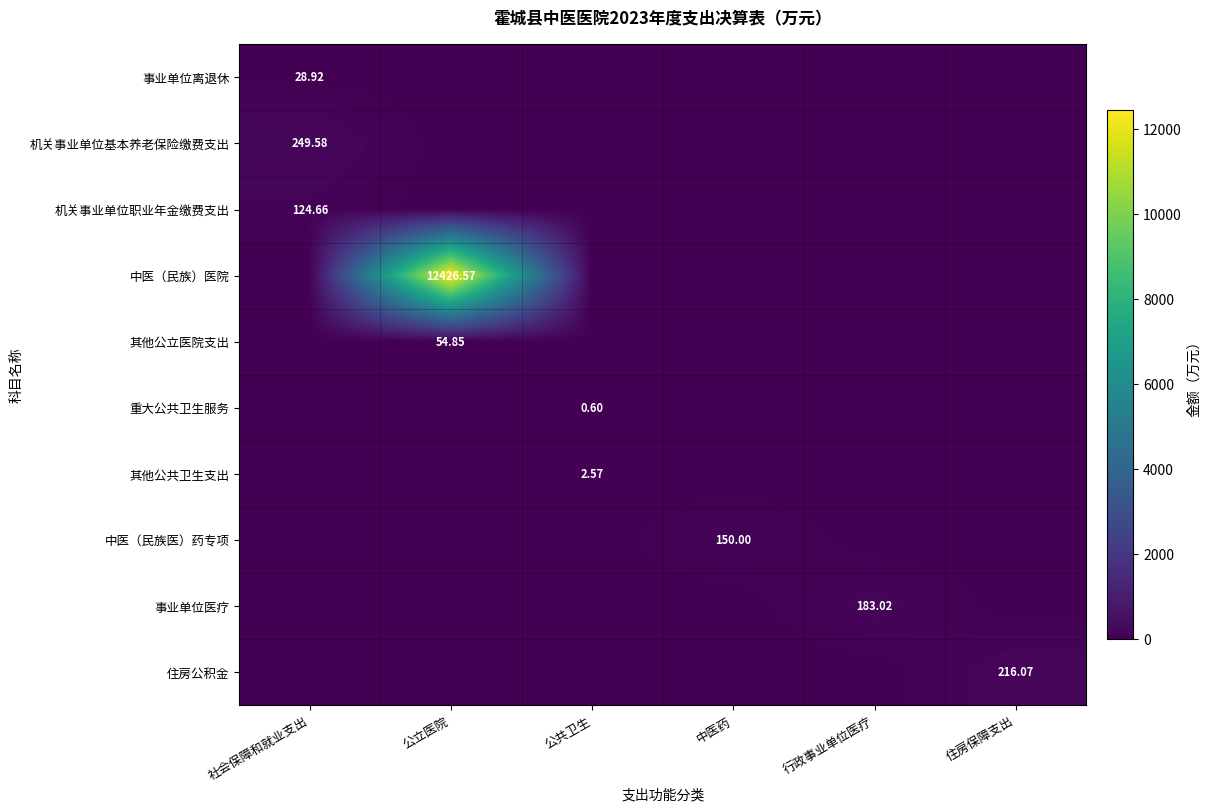

At 行政事业单位医疗, list the series in order from smallest to largest.

事业单位离退休, 机关事业单位基本养老保险缴费支出, 机关事业单位职业年金缴费支出, 中医（民族）医院, 其他公立医院支出, 重大公共卫生服务, 其他公共卫生支出, 中医（民族医）药专项, 住房公积金, 事业单位医疗